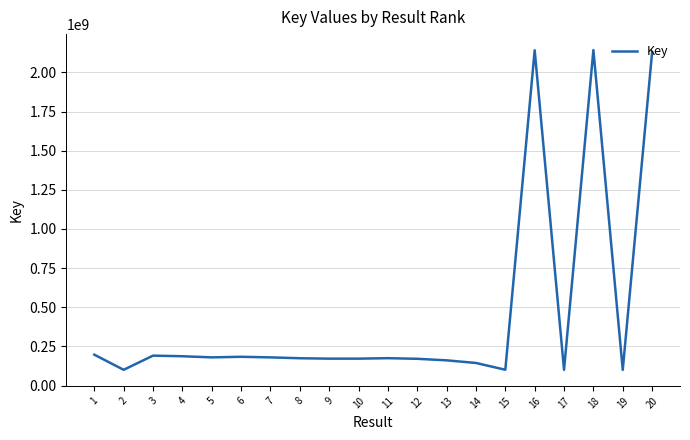

The value at 9 is 172058922. True or false?

True